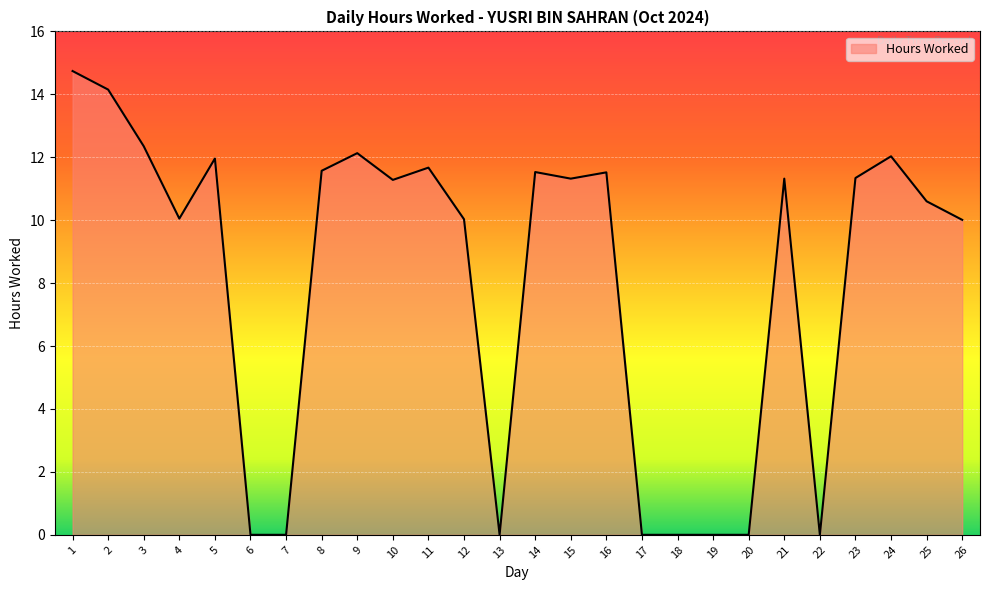

At which category does the data reach its first local peak?

5